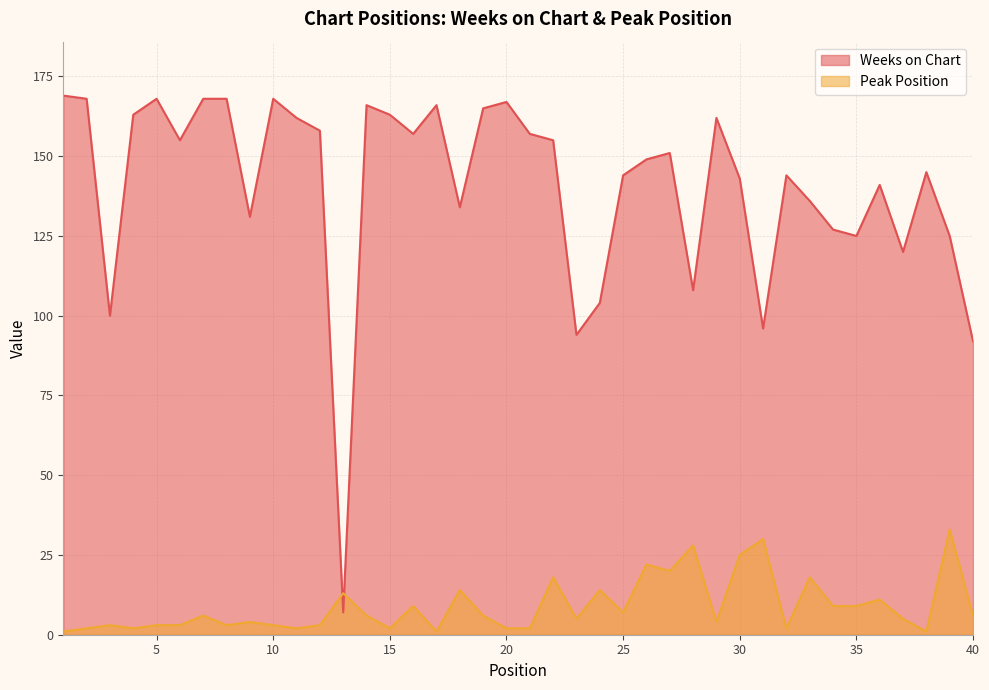

Read the Peak Position value at 19, to the nearest 10.

10